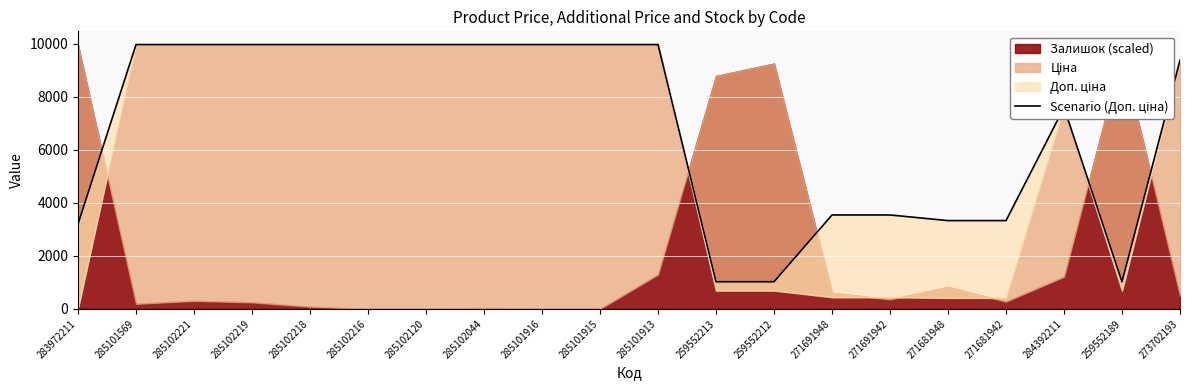

Reading left to right, what are all the values shown in this chart?

283972211=3205.0	285101569=9975.0	285102221=9975.0	285102219=9975.0	285102218=9975.0	285102216=9975.0	285102120=9975.0	285102044=9975.0	285101916=9975.0	285101915=9975.0	285101913=9975.0	259552213=1024.6	259552212=1024.6	271691948=3545.0	271691942=3545.0	271681948=3332.5	271681942=3332.5	284392211=7596.5	259552189=1024.6	273702193=9384.0